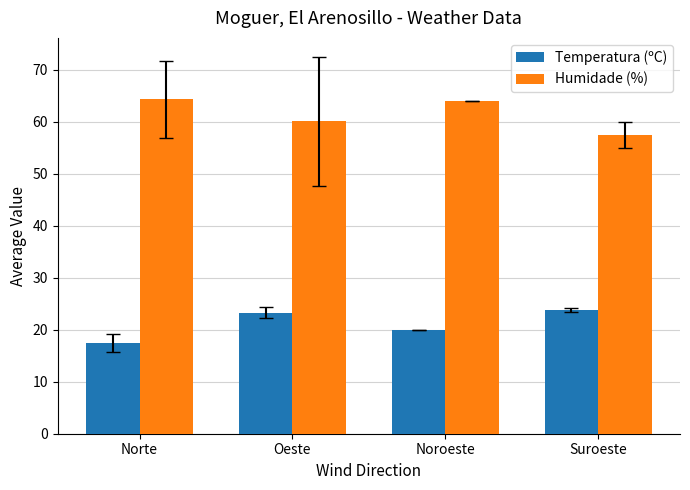

Rank the series by their maximum value, from highest to lowest.

Humidade (%), Temperatura (ºC)